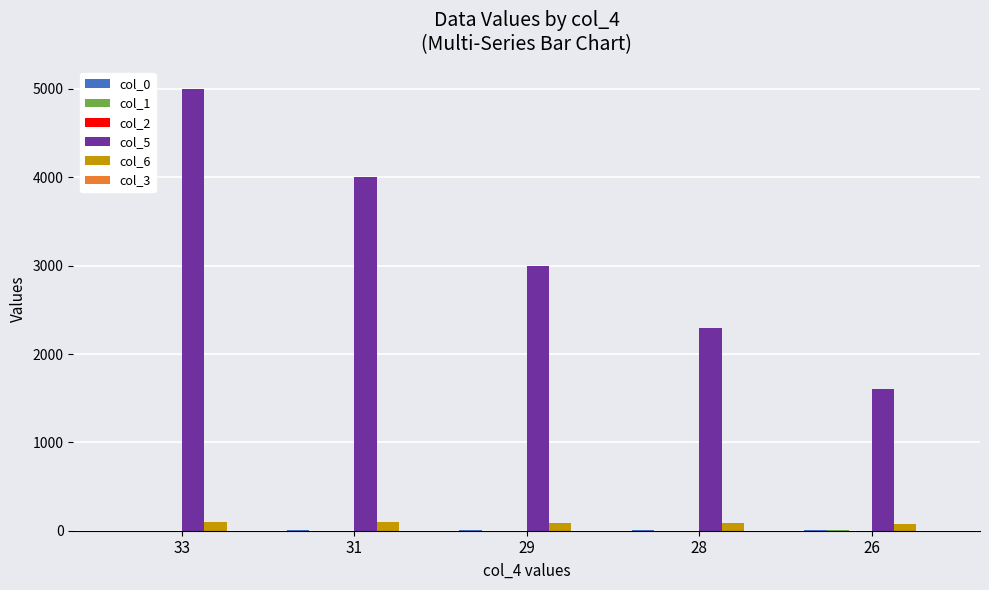

Which series has the largest total across all categories?

col_5